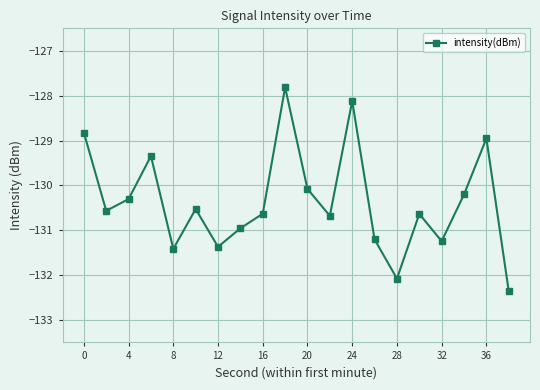

What is the difference between the maximum and second lowest values?

4.3